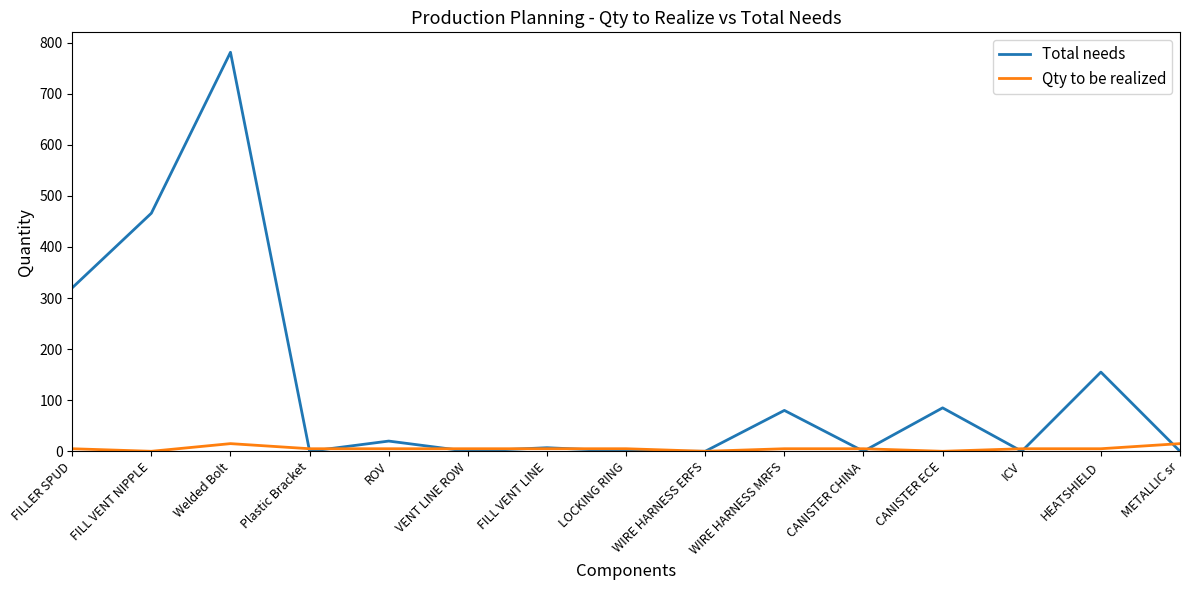

At FILL VENT NIPPLE, list the series in order from smallest to largest.

Qty to be realized, Total needs